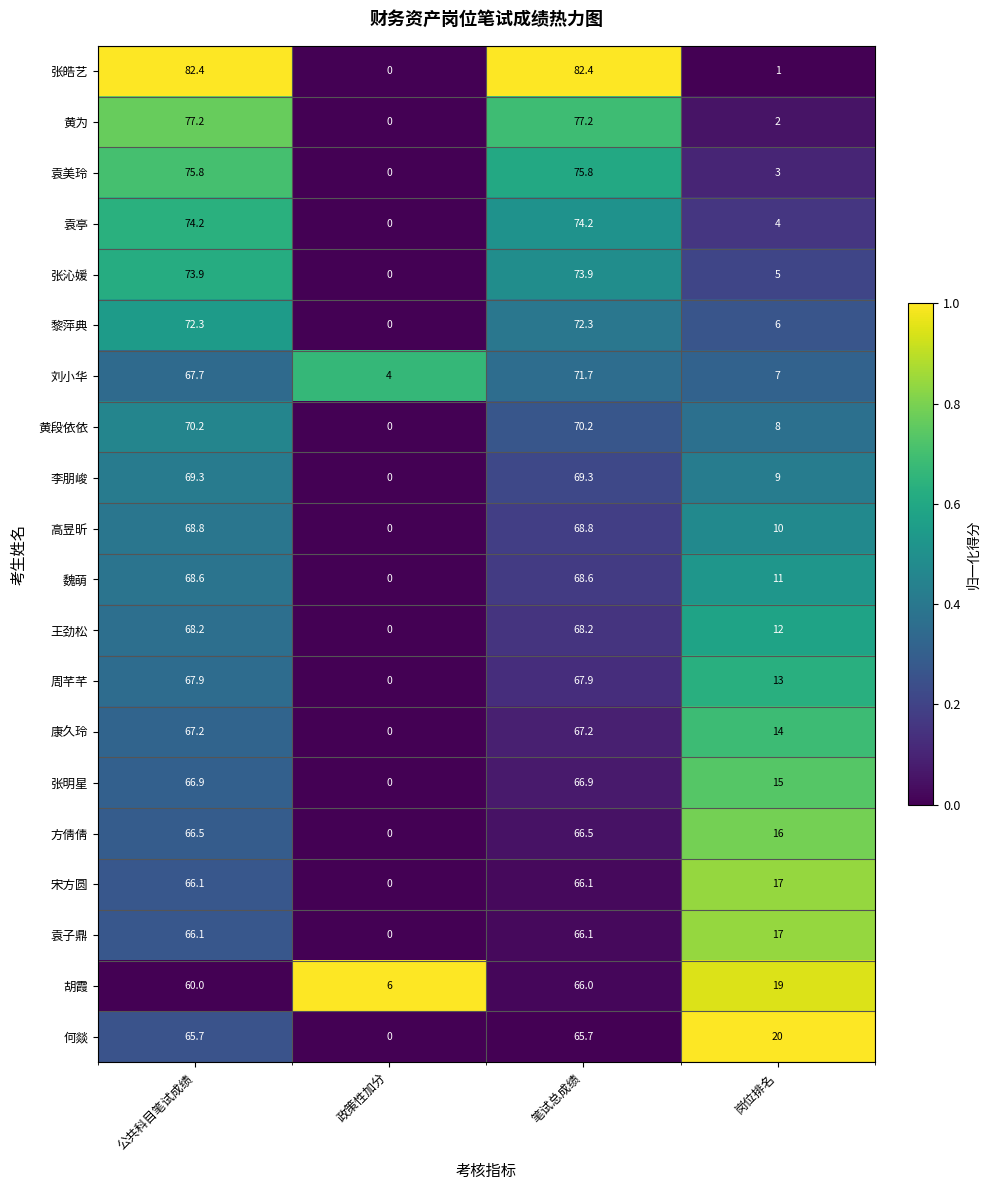

Count the number of categories in the chart.

4